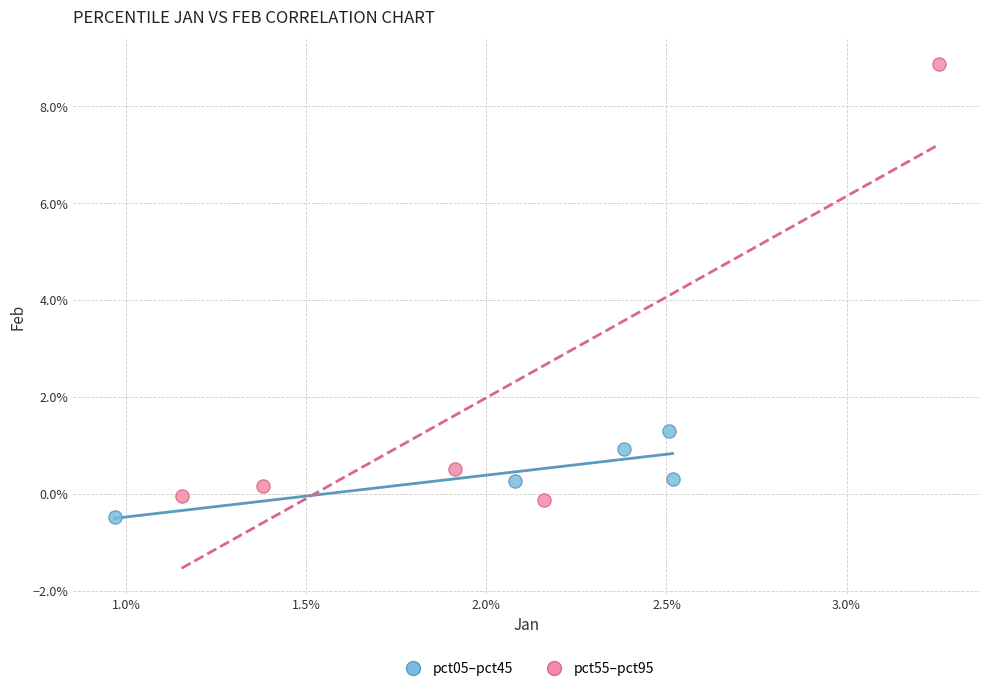

Which series has the largest Y range (max minus min)?

pct55–pct95